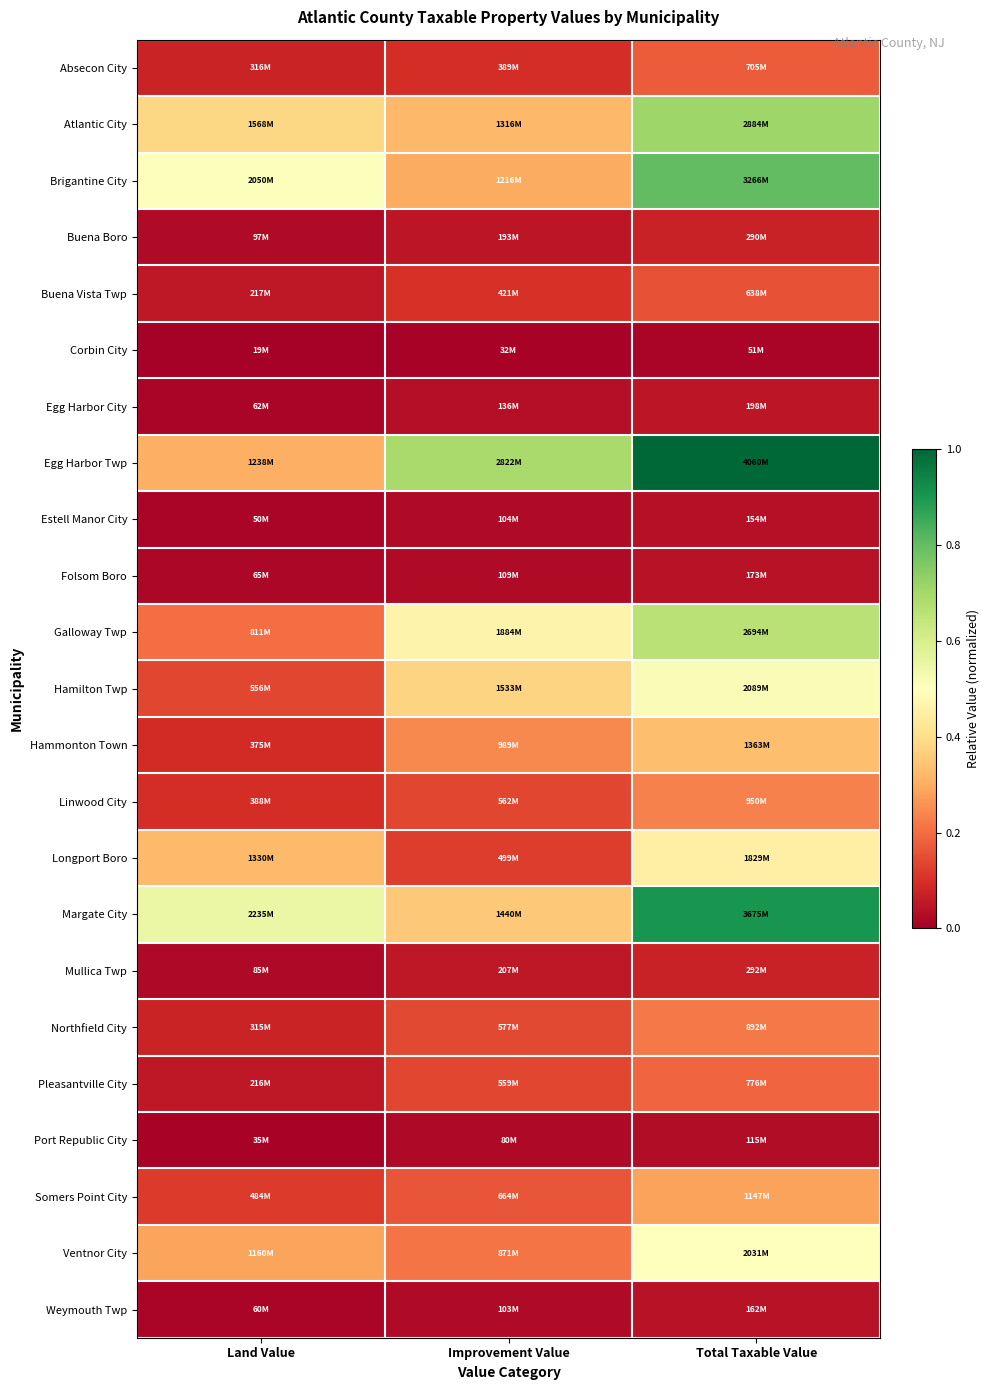

Between Land Value and Improvement Value, which series saw the biggest shift?

Egg Harbor Twp